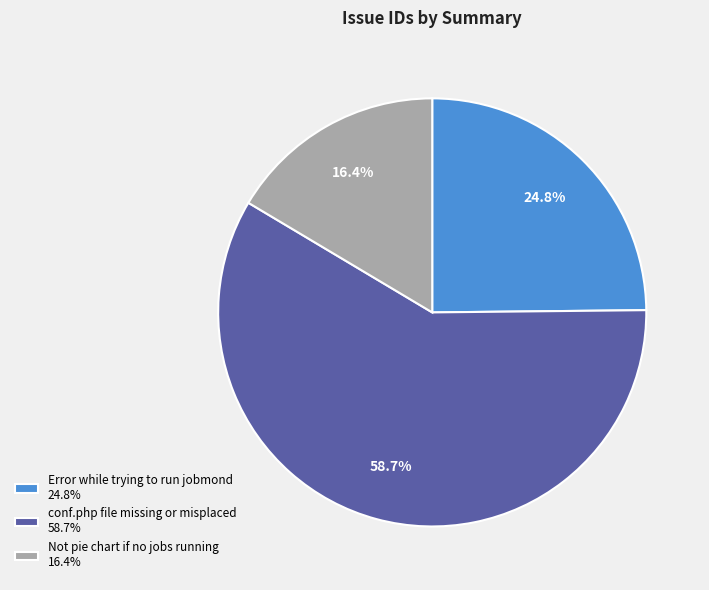

How many slices are in this pie chart?

3